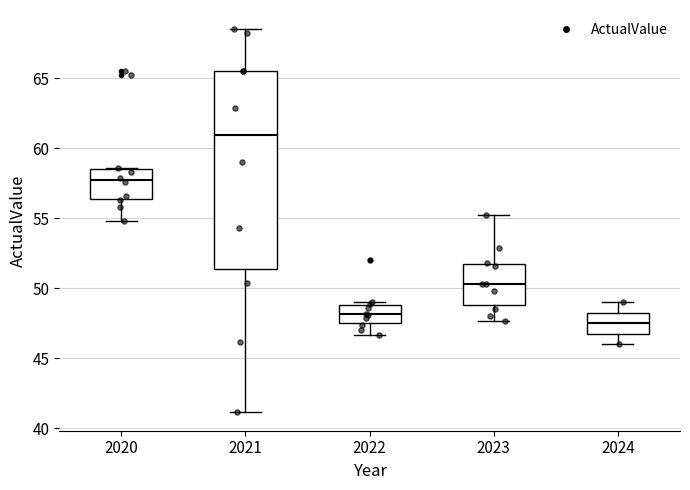

Which box is the tallest, from its lower edge to its upper edge?

2021